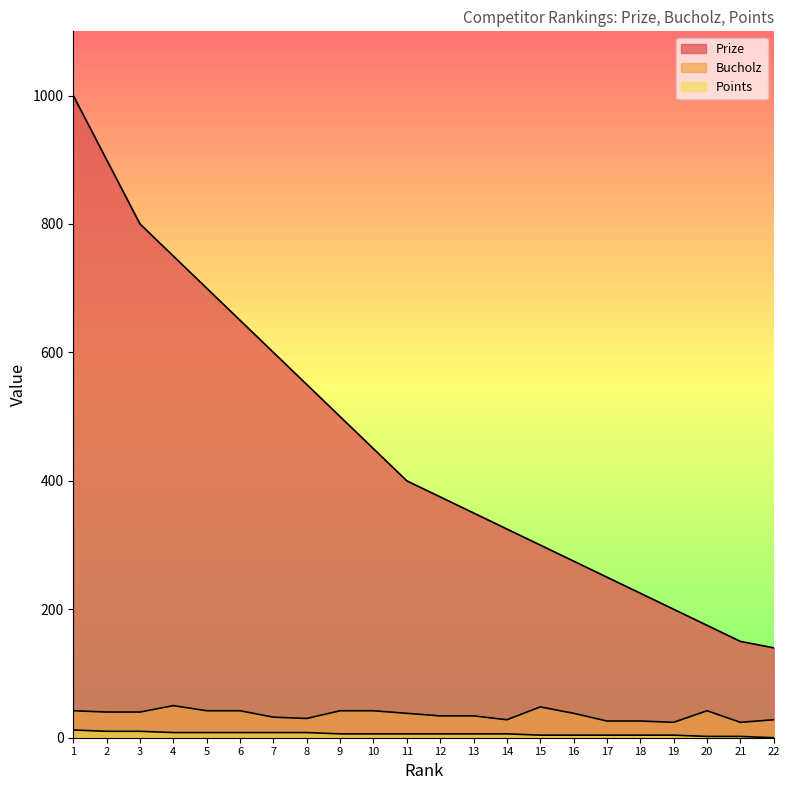

Does the chart have visible grid lines?

No